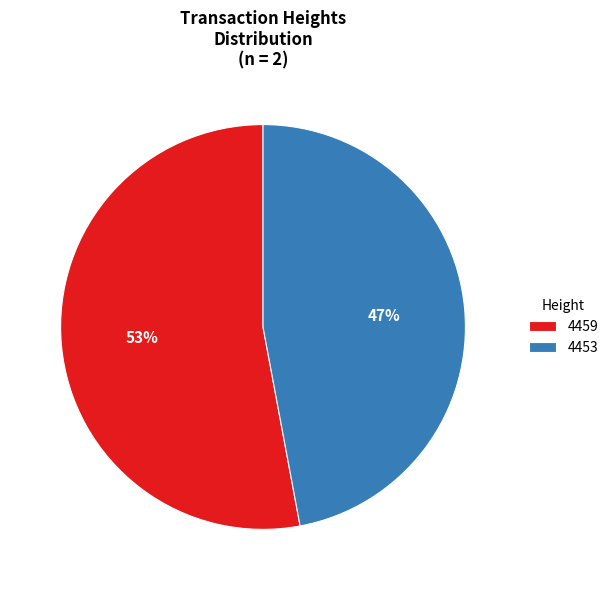

What is the smallest slice in the pie chart?

4453